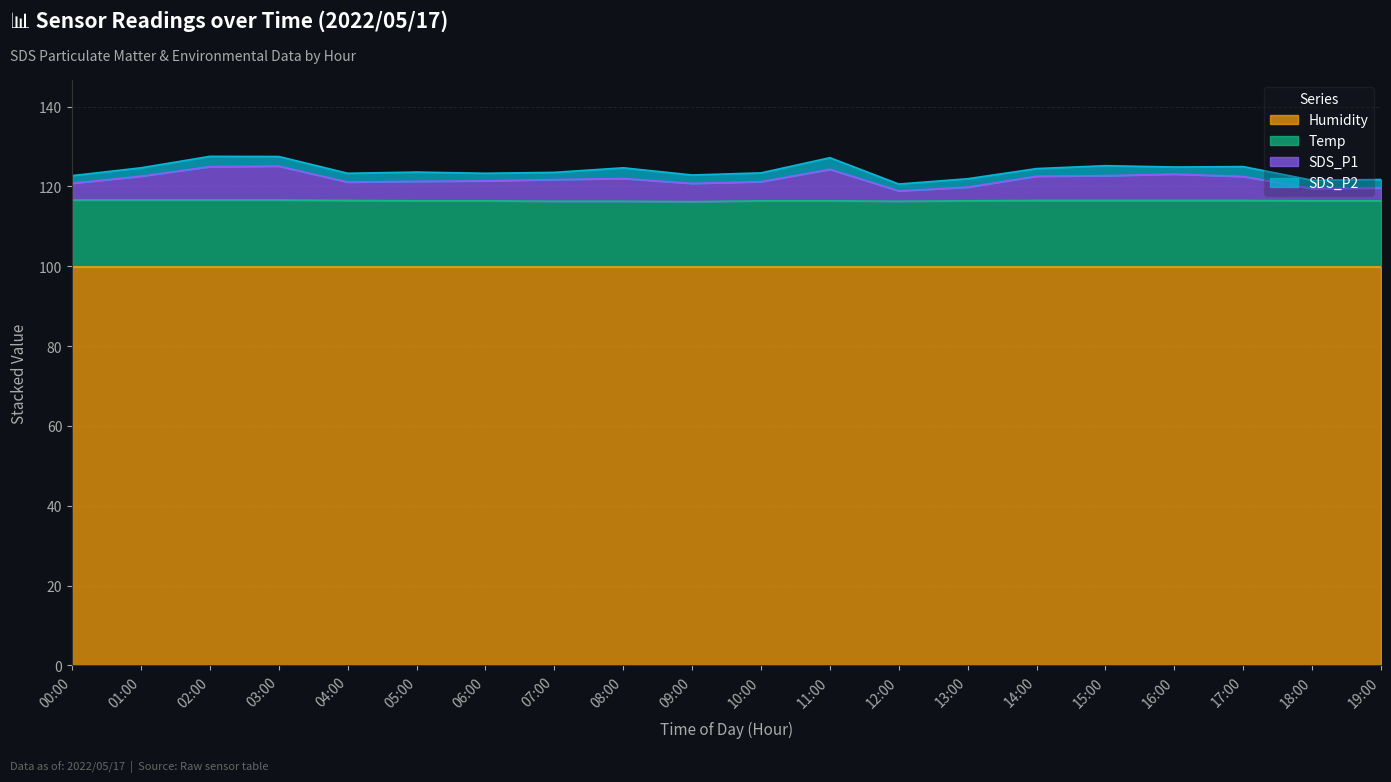

Is the value of Temp at 12:00 greater than the value of SDS_P1 at 05:00?

No